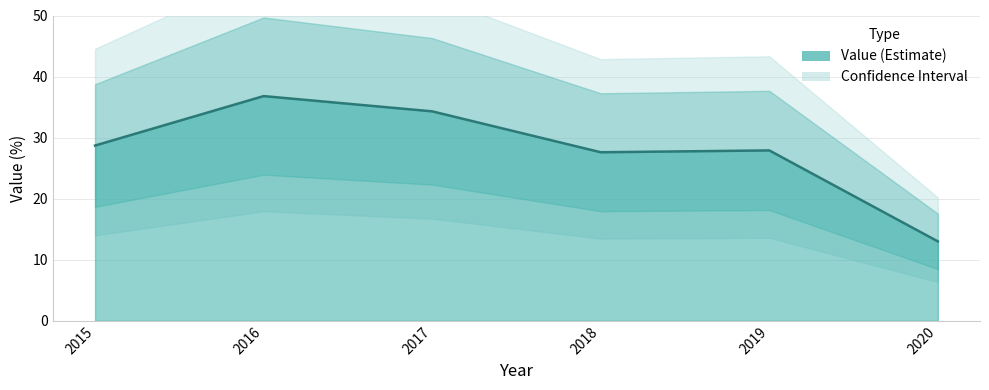

True or false: the data shows 28.7 at 2015.

True